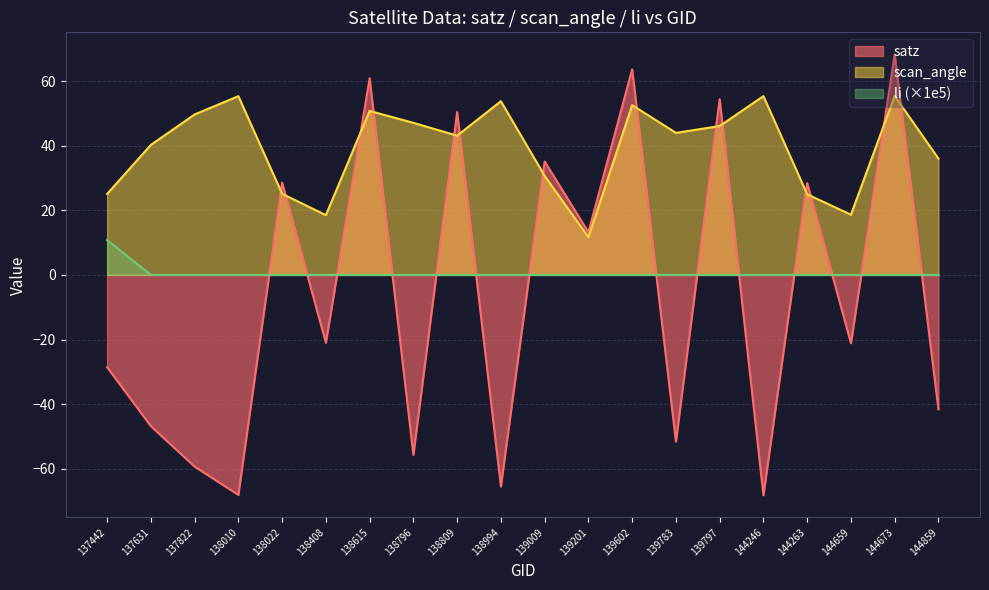

Which has a higher value, 138615 or 138408?

138615